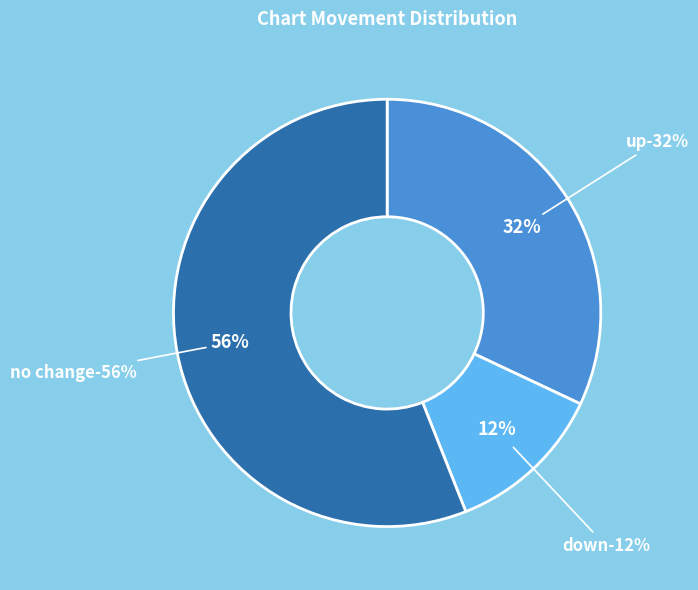

Is there any slice that represents more than half of the pie?

Yes